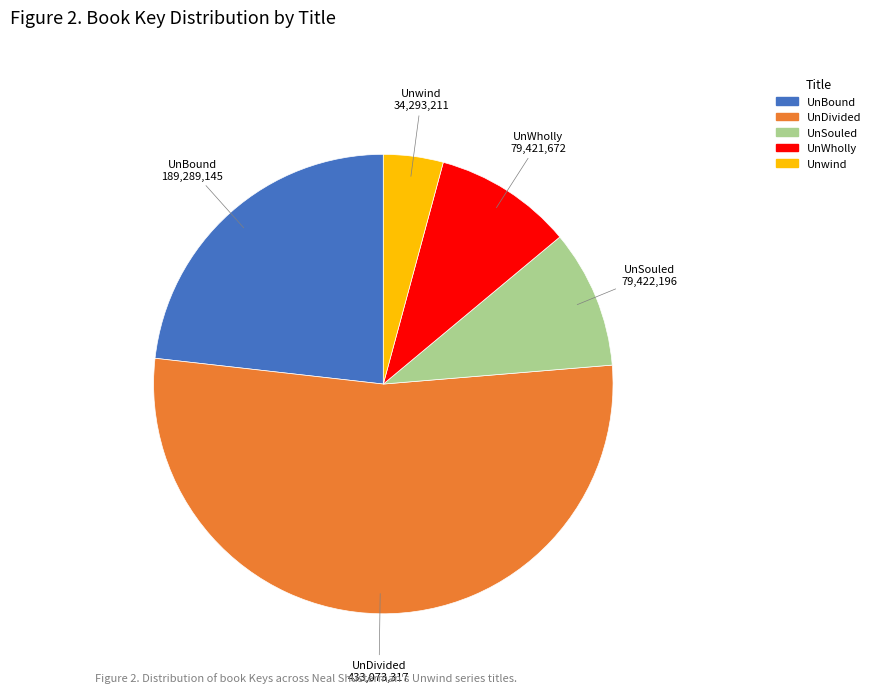

How many segments does this pie chart have?

5